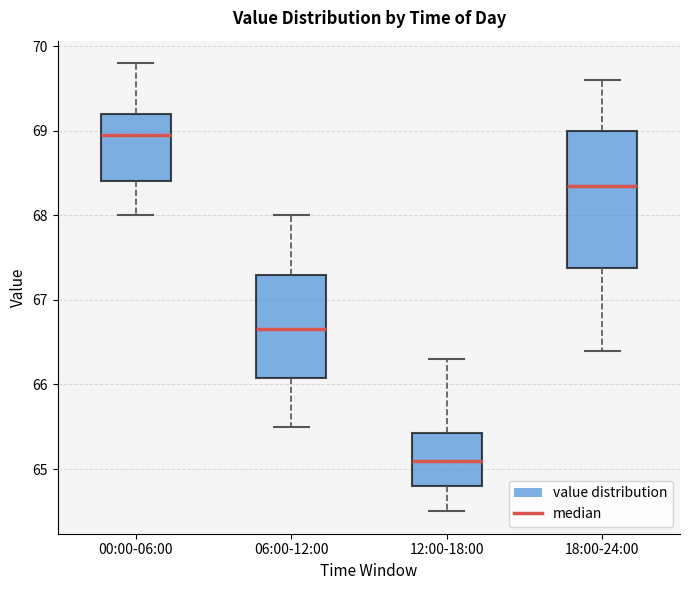

Reading left to right, read every box against the y-axis: the position of its median line, the range the box covers, and the ends of its whiskers. The values are not printed on the chart, so give them approximately, as read against the axis.

00:00-06:00: median 69.0, box 68.4 to 69.2, whiskers 68.0 to 69.8
06:00-12:00: median 66.7, box 66.1 to 67.3, whiskers 65.5 to 68.0
12:00-18:00: median 65.1, box 64.8 to 65.4, whiskers 64.5 to 66.3
18:00-24:00: median 68.4, box 67.4 to 69.0, whiskers 66.4 to 69.6